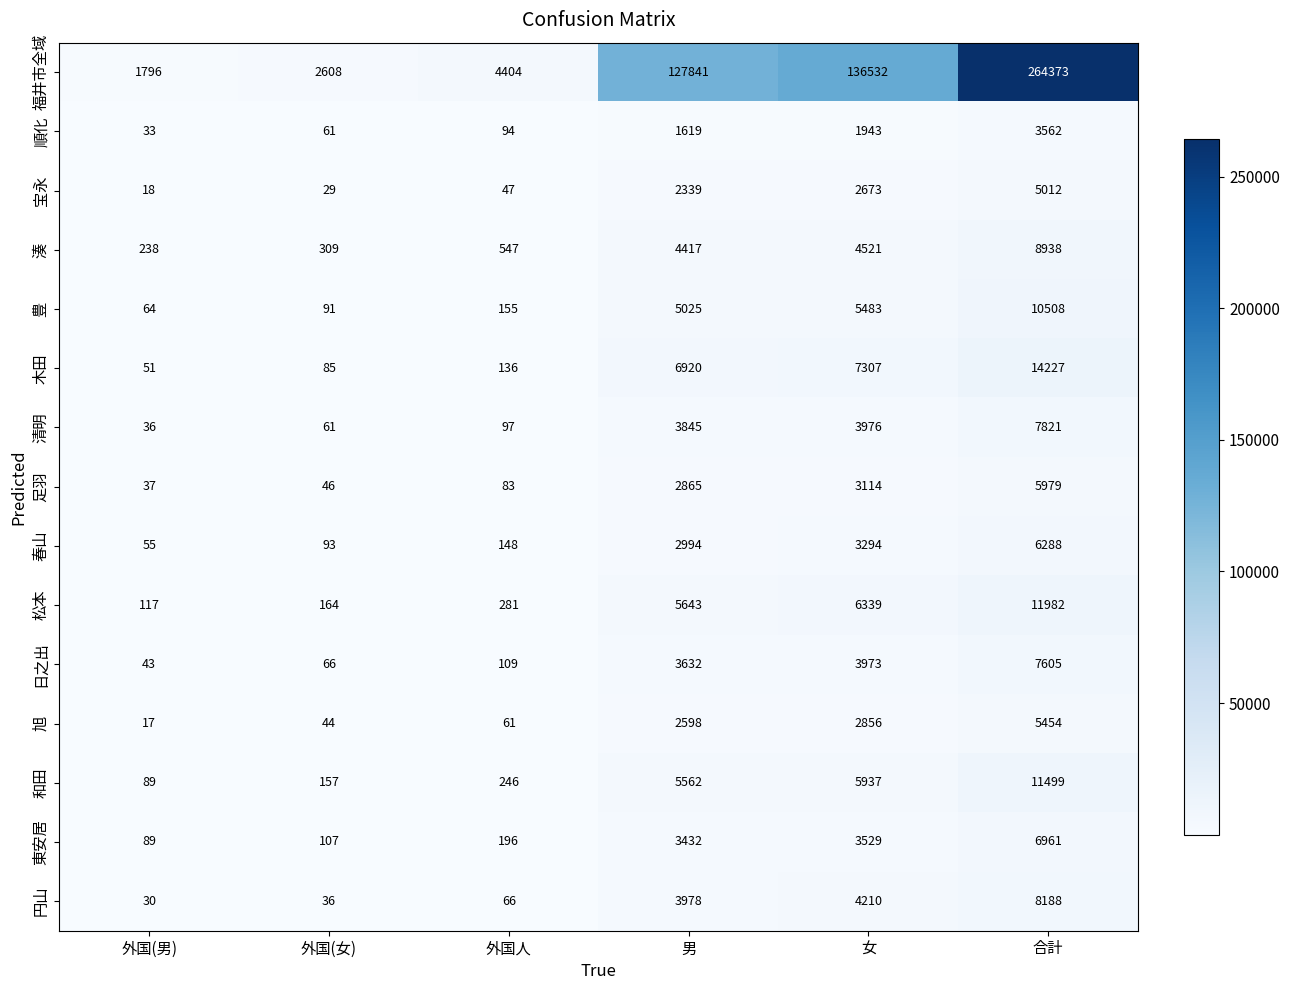

At which category does the chart reach its minimum across all series?

外国(男)